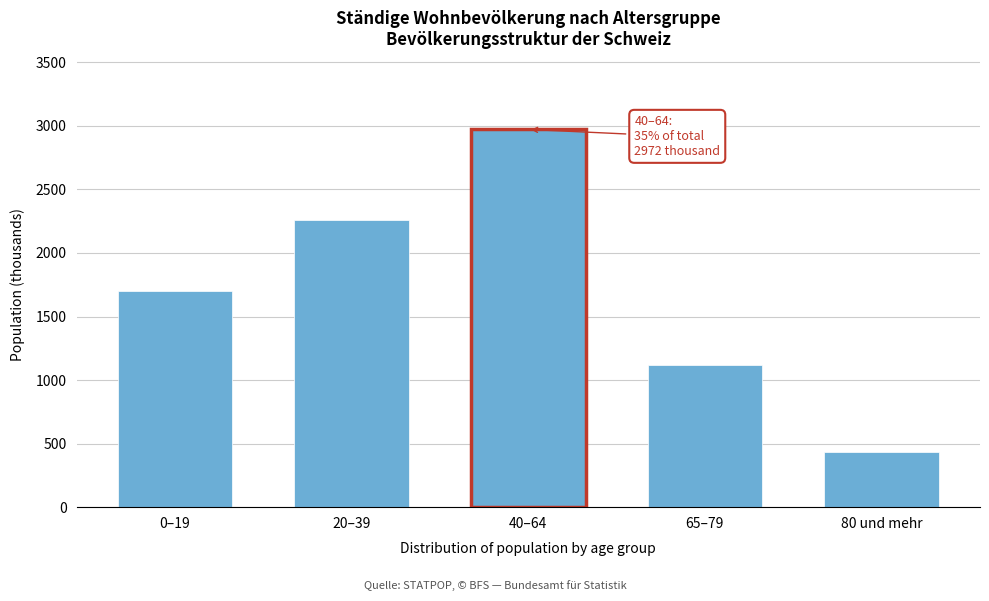

Reading left to right, transcribe all the data shown in this chart.

1700.5	2261.1	2972.1	1116.0	434.3